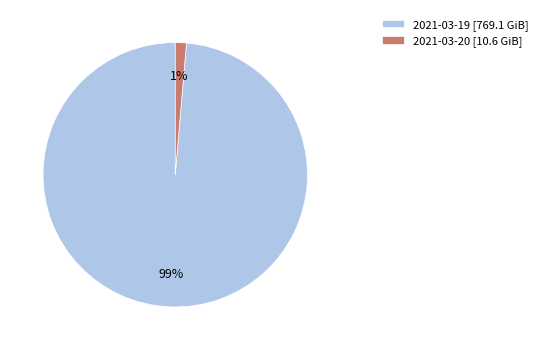

Do 2021-03-19 and 2021-03-20 together represent more than half of the pie?

Yes